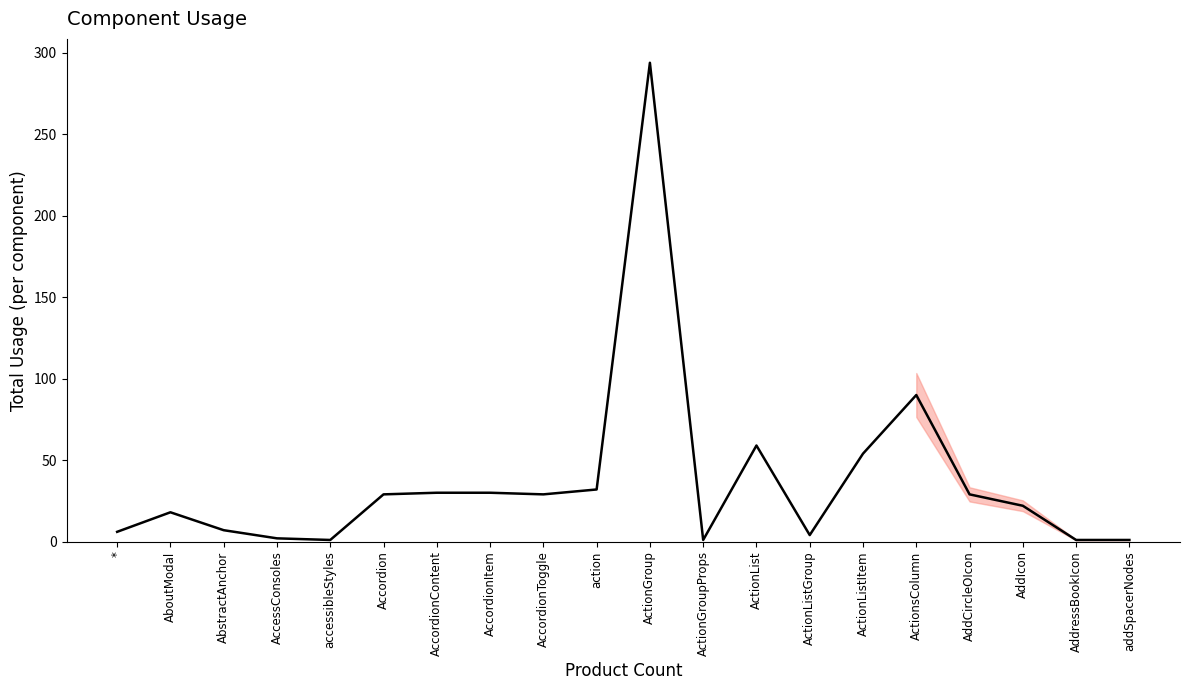

What position from the left is AccordionItem?

8